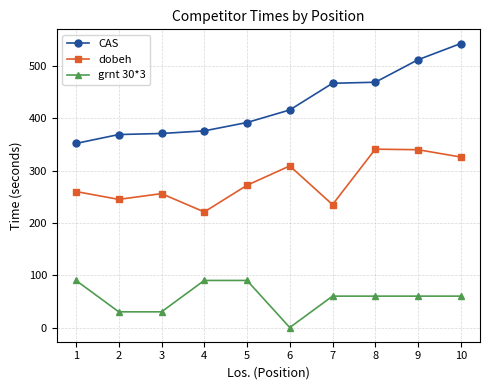

What value does the dobeh series have at 2?

245